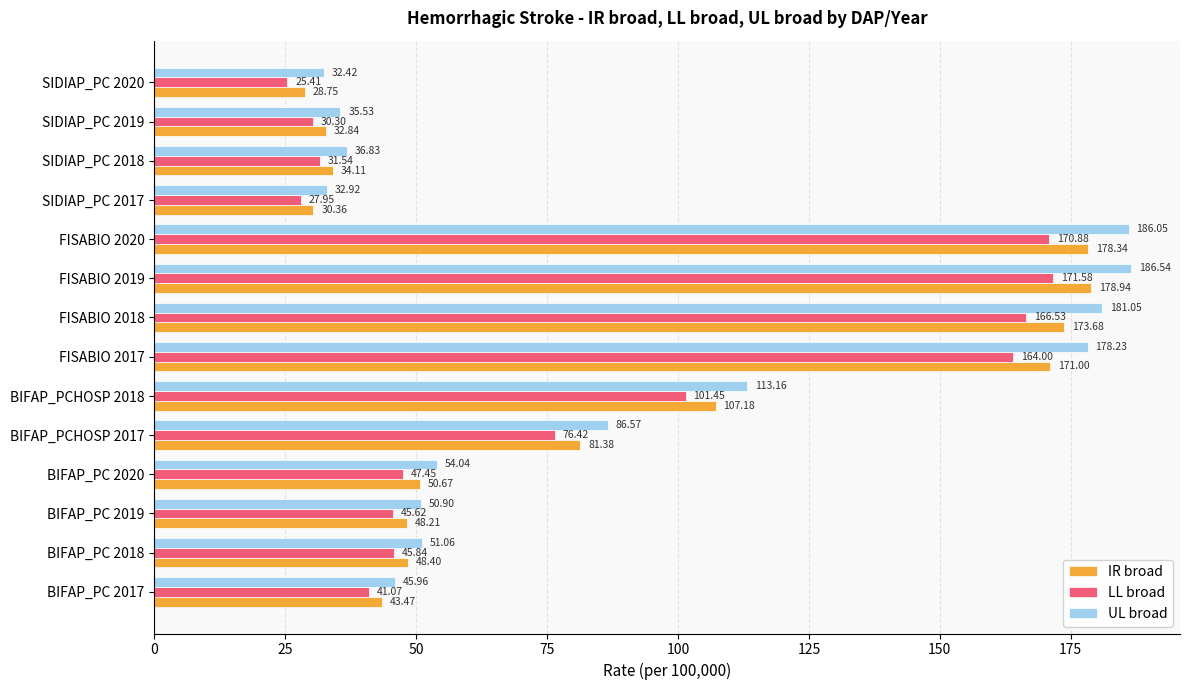

Which category has the lowest value in the IR broad series?

SIDIAP_PC 2020